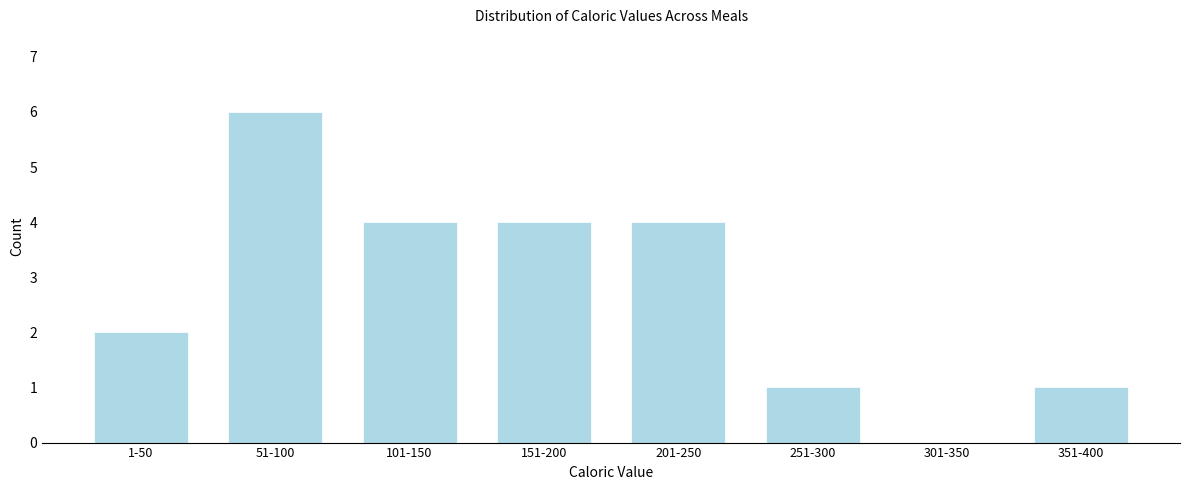

Reading left to right, list all the values displayed in this chart.

1-50=2	51-100=6	101-150=4	151-200=4	201-250=4	251-300=1	301-350=0	351-400=1